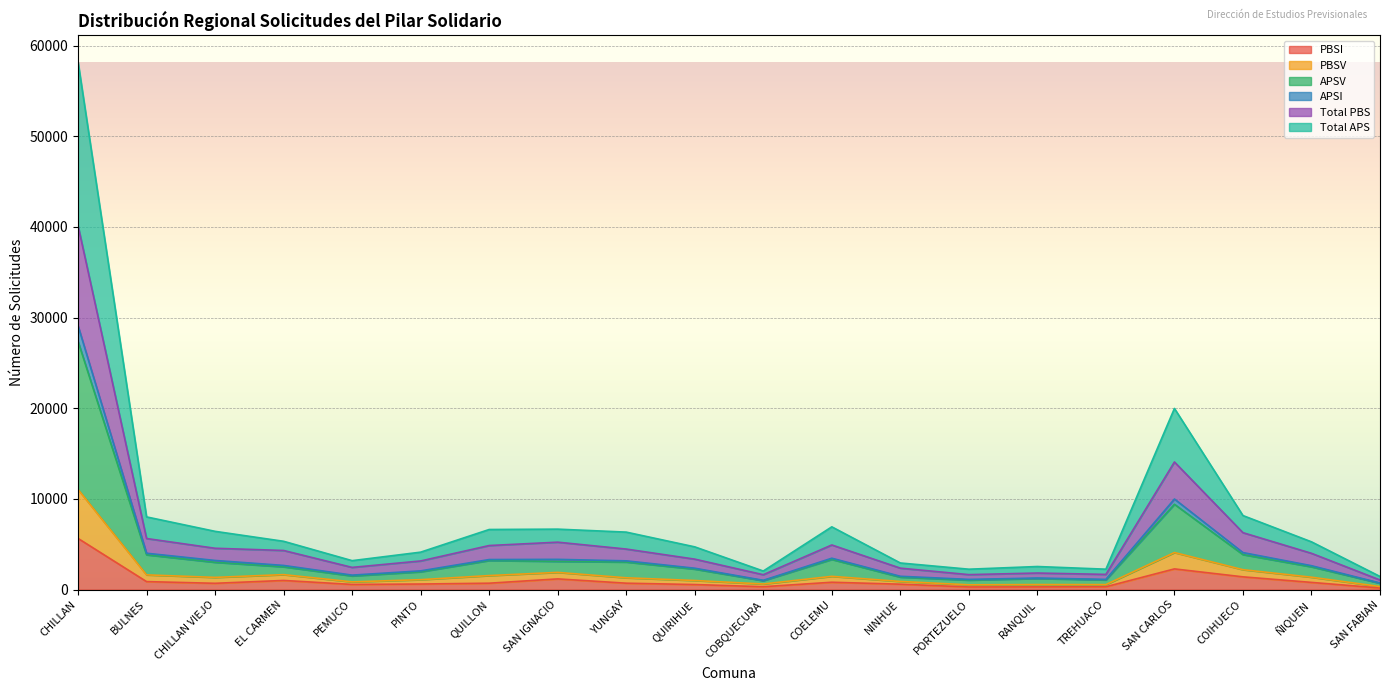

What position from the left is RANQUIL?

15